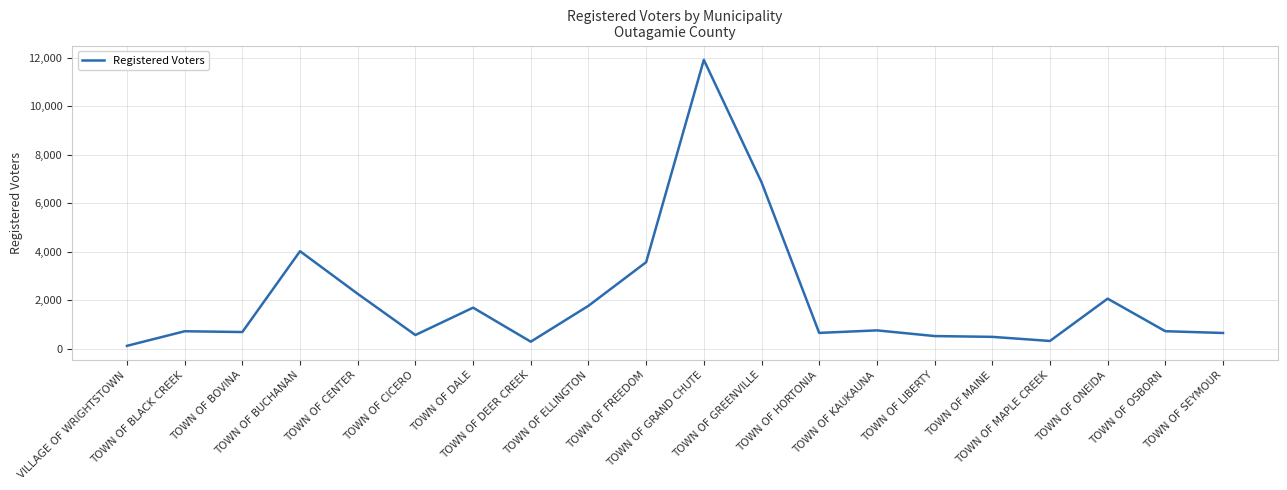

The value at TOWN OF BUCHANAN is 4027. True or false?

True